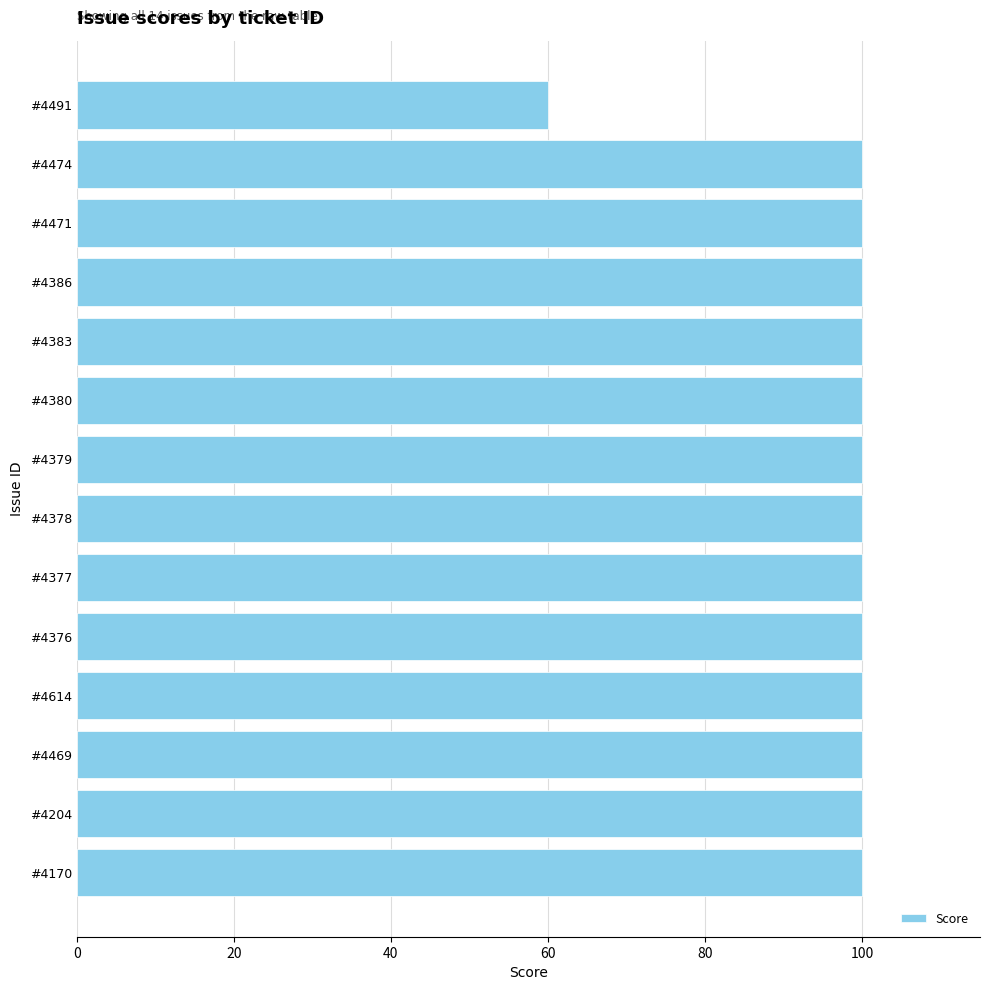

What is the difference between the values at #4474 and #4491?

40